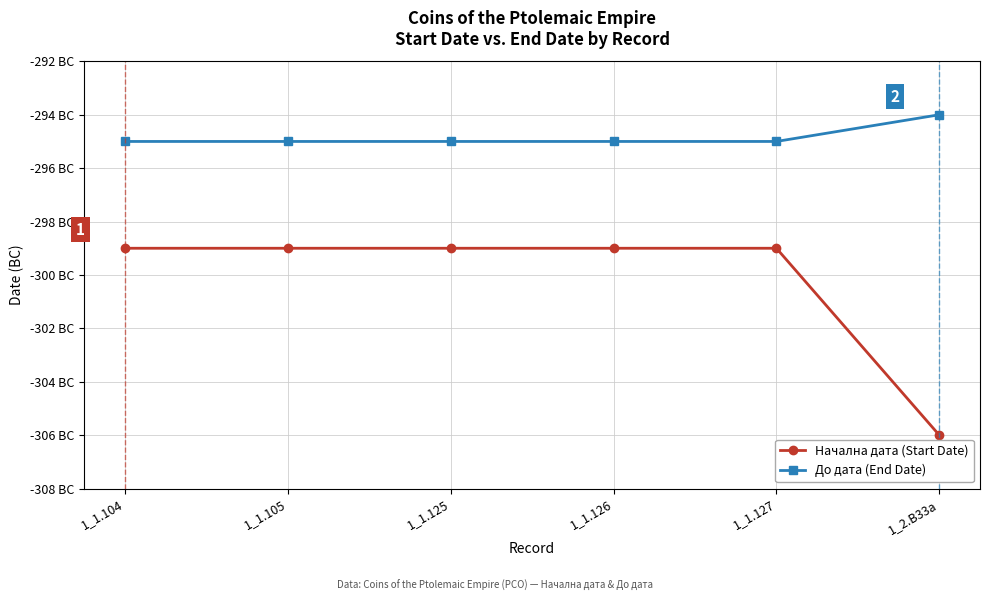

How many Начална дата (Start Date) values are between -299 and -298?

5